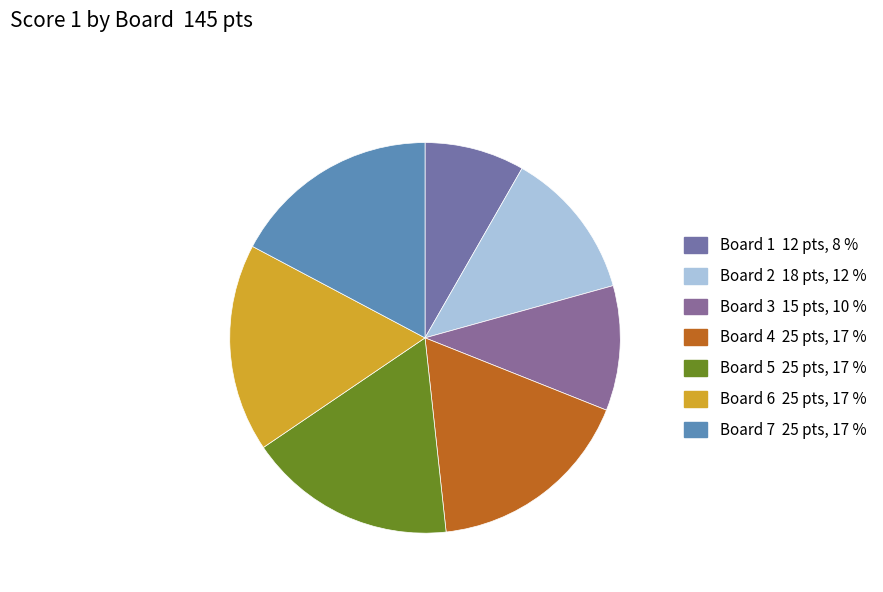

How many segments does this pie chart have?

7